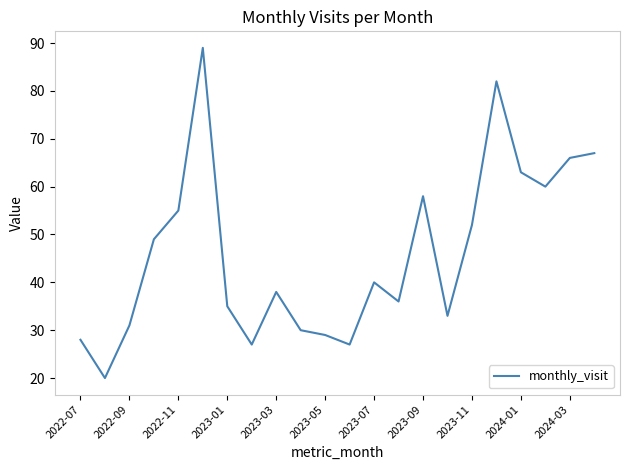

What is the greatest value displayed?

89